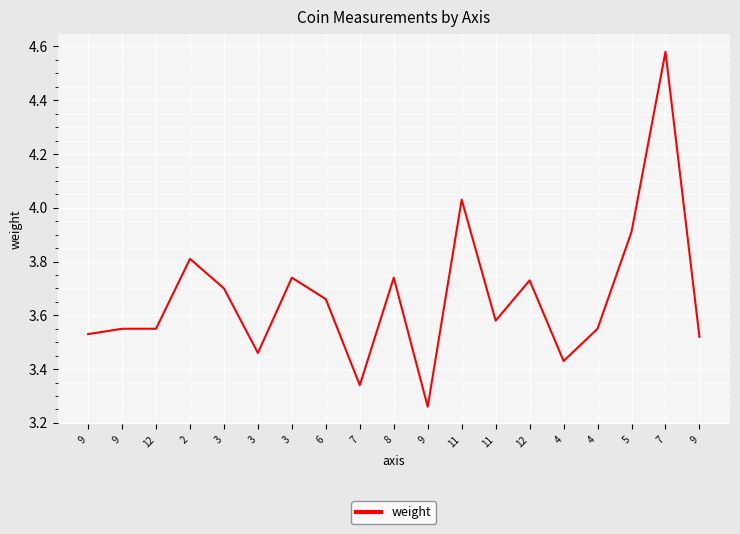

Does the chart have visible grid lines?

Yes